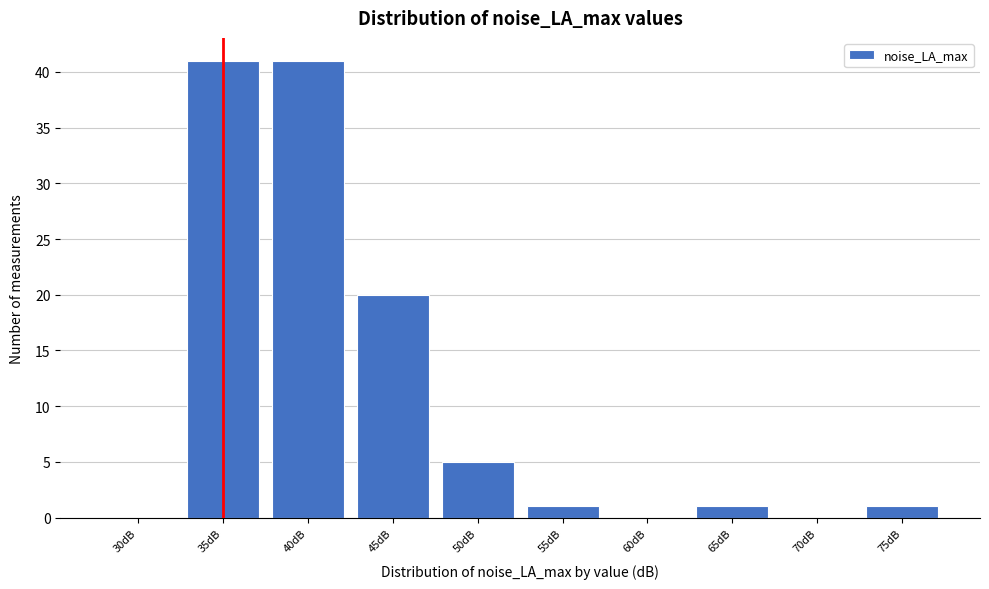

Reading left to right, list all the values displayed in this chart.

30dB=0	35dB=41	40dB=41	45dB=20	50dB=5	55dB=1	60dB=0	65dB=1	70dB=0	75dB=1